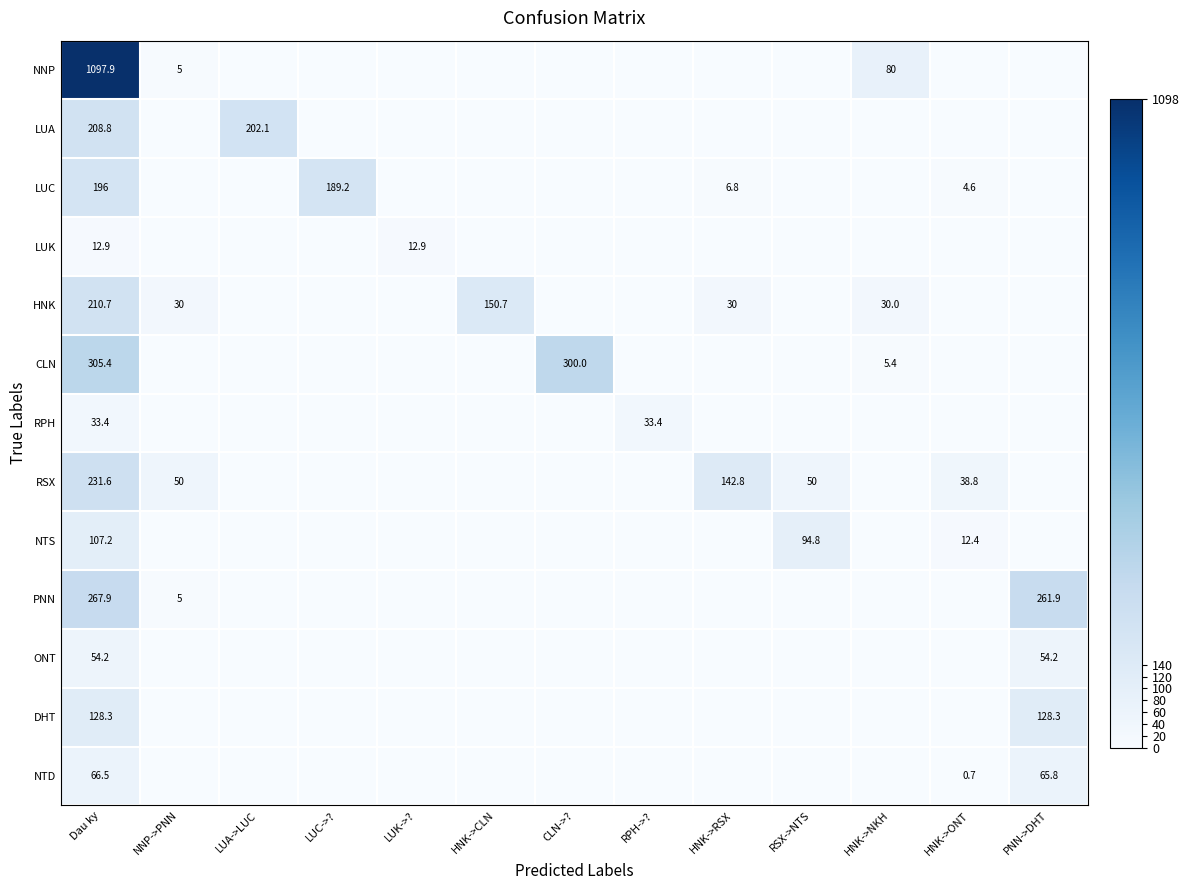

What is the difference between the highest and lowest values at Dau ky?

1085.0